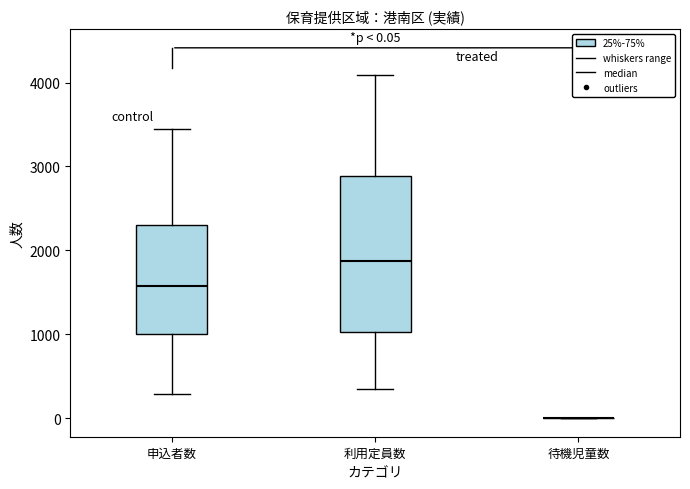

Comparing the boxes themselves (not the whiskers), which one is the tallest?

利用定員数